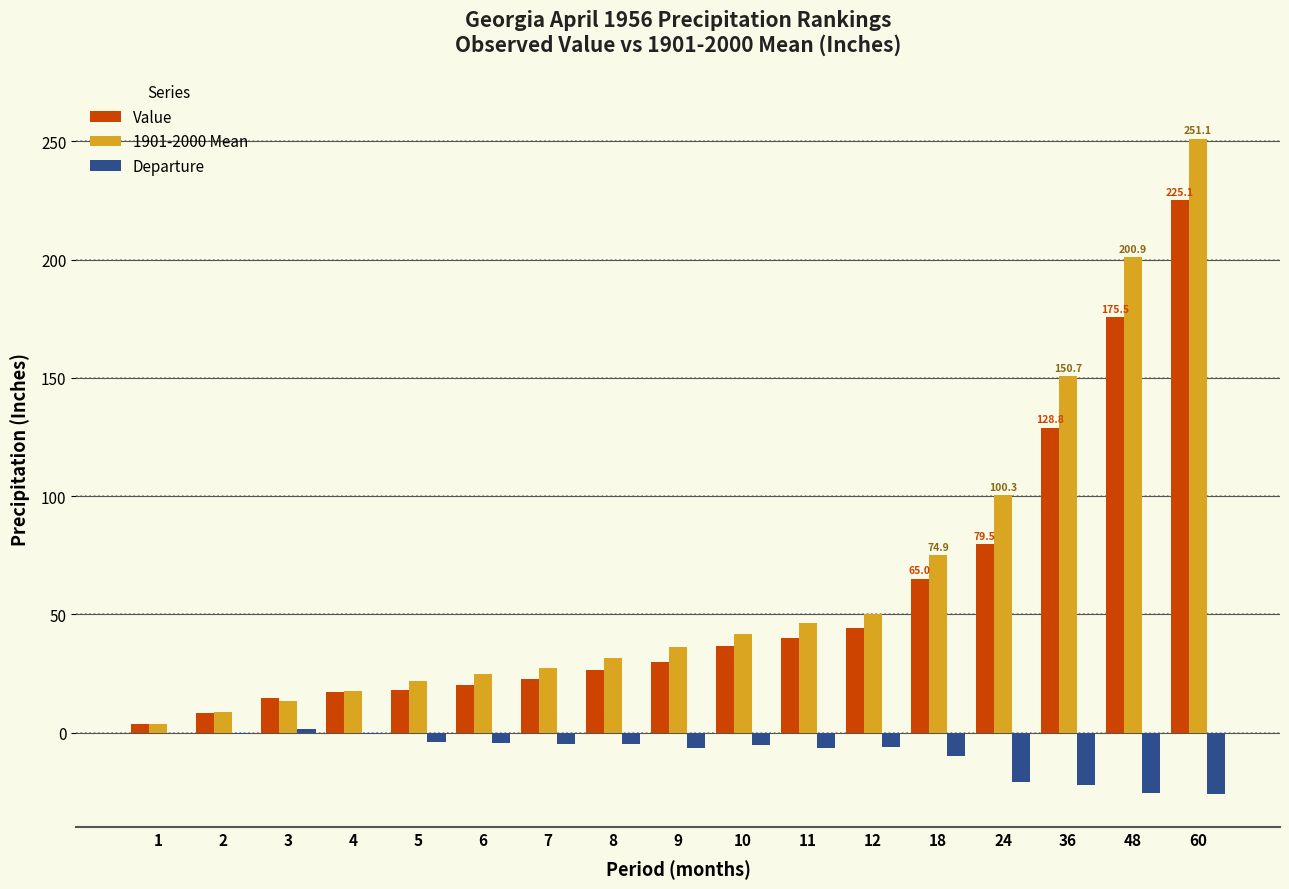

At which category is the sum across all series the highest?

60